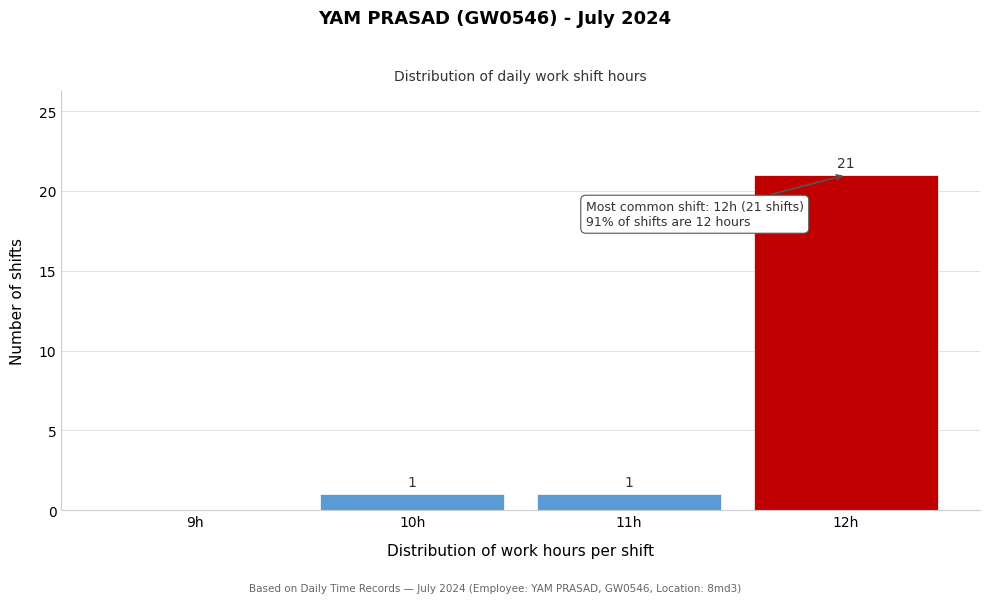

Reading right to left, extract all data points from this chart.

12h=21	11h=1	10h=1	9h=0